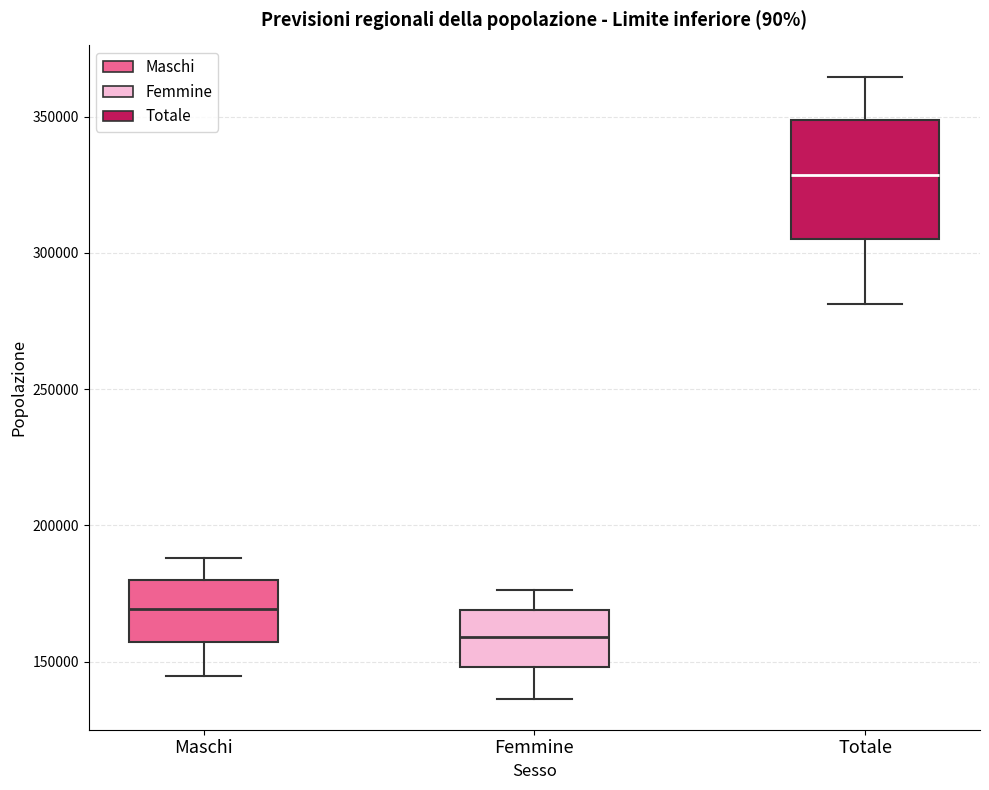

Where is the lower edge of the box for Totale on the y-axis? The values are not printed on the chart, so give them approximately, as read against the axis.

305000